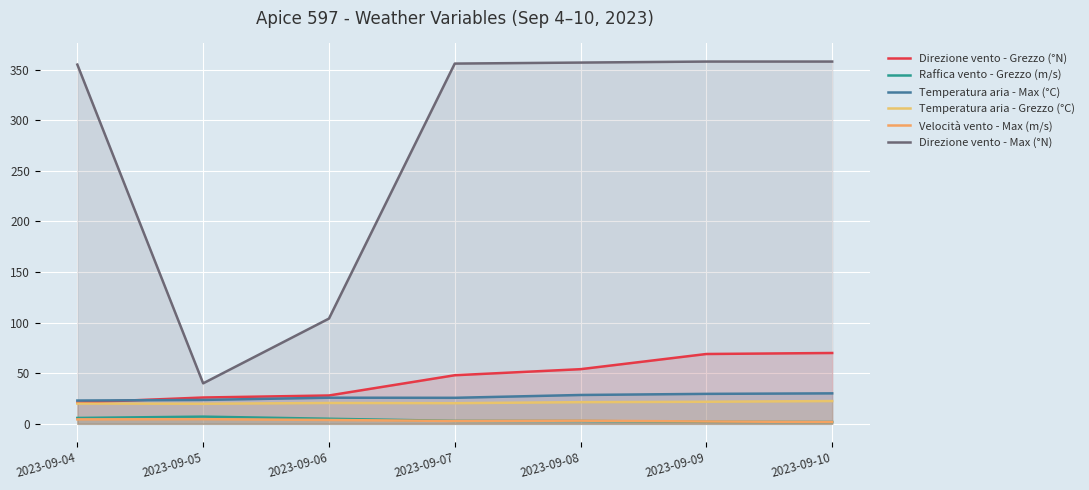

At how many categories does at least one series exceed 169?

5